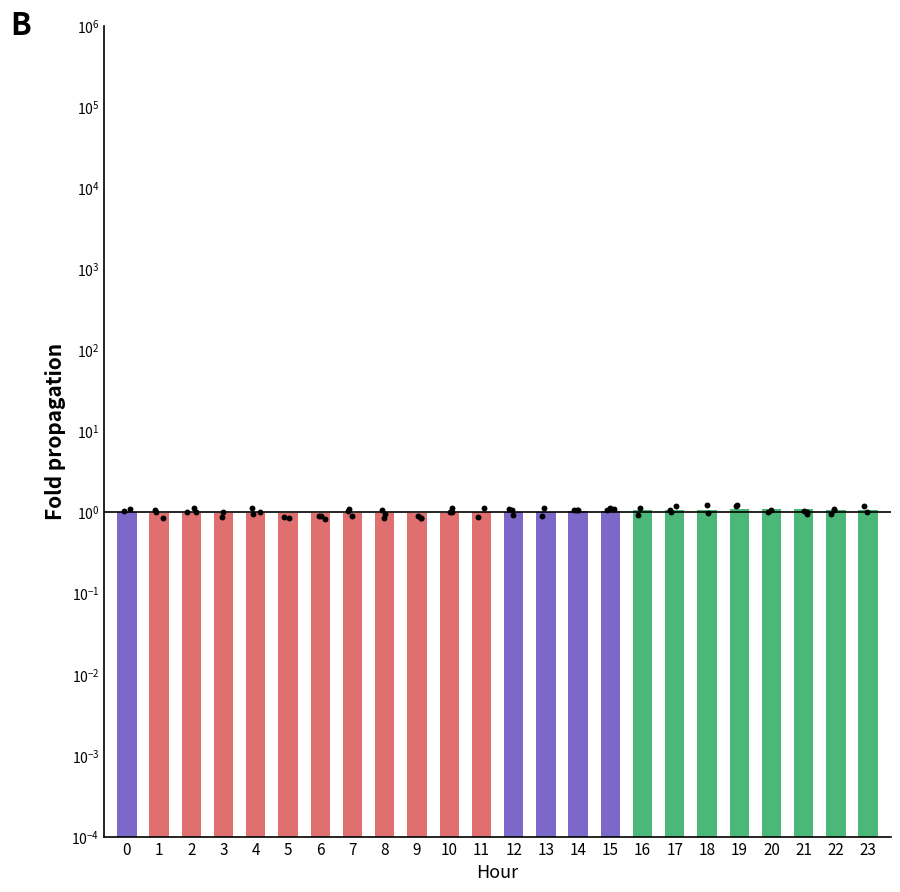

What is the change in value from 15 to 19?

+0.1